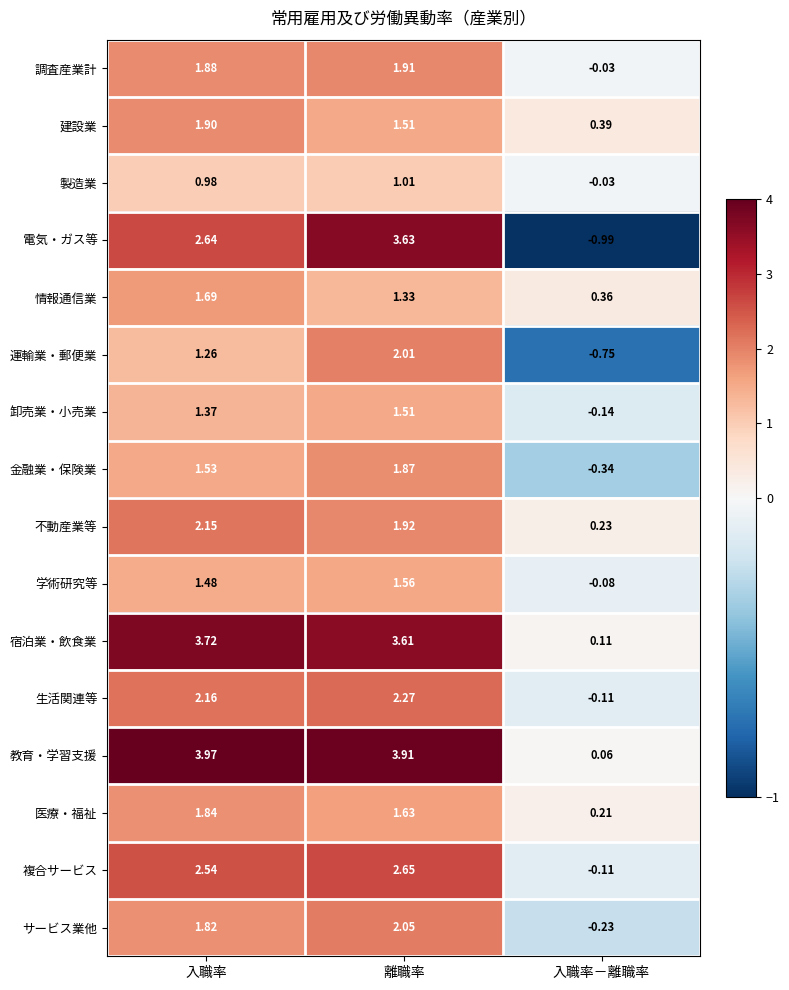

How many categories are shown in the chart?

3